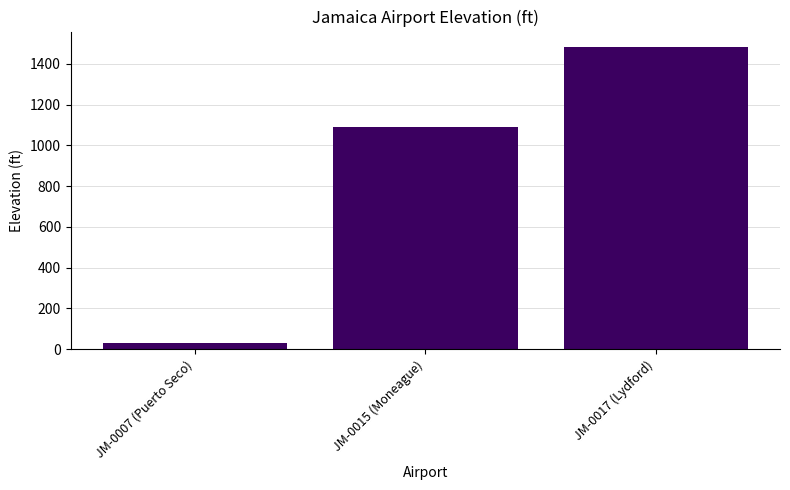

Rank the categories by value from highest to lowest.

JM-0017 (Lydford), JM-0015 (Moneague), JM-0007 (Puerto Seco)